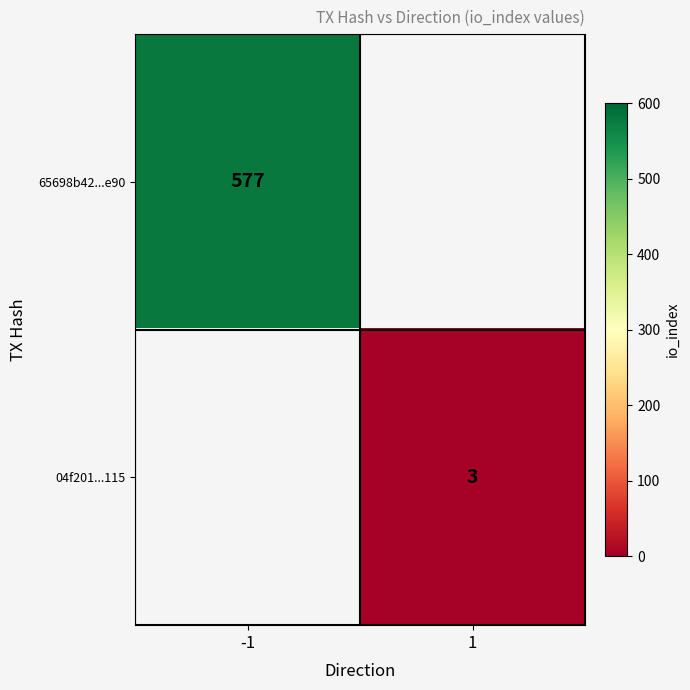

Is it true that 65698b42...e90 equals 577 at -1?

True